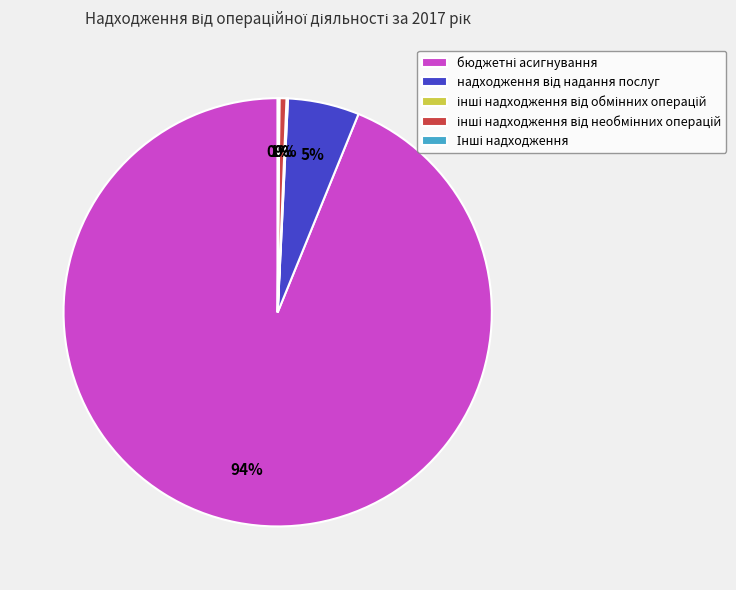

Does any single category account for the majority?

Yes